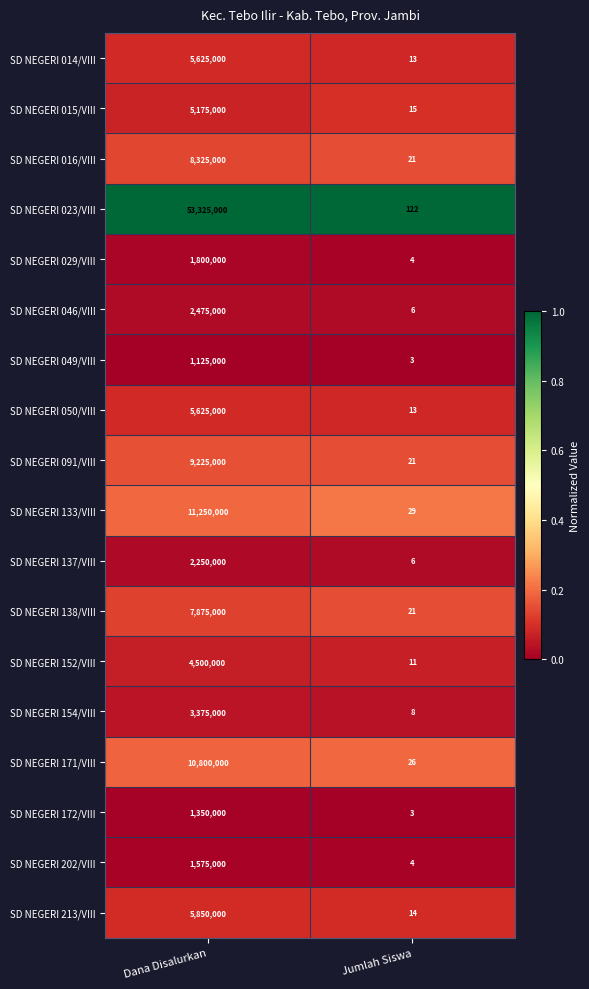

True or false: SD NEGERI 091/VIII has a value of 6199410 at Dana Disalurkan.

False